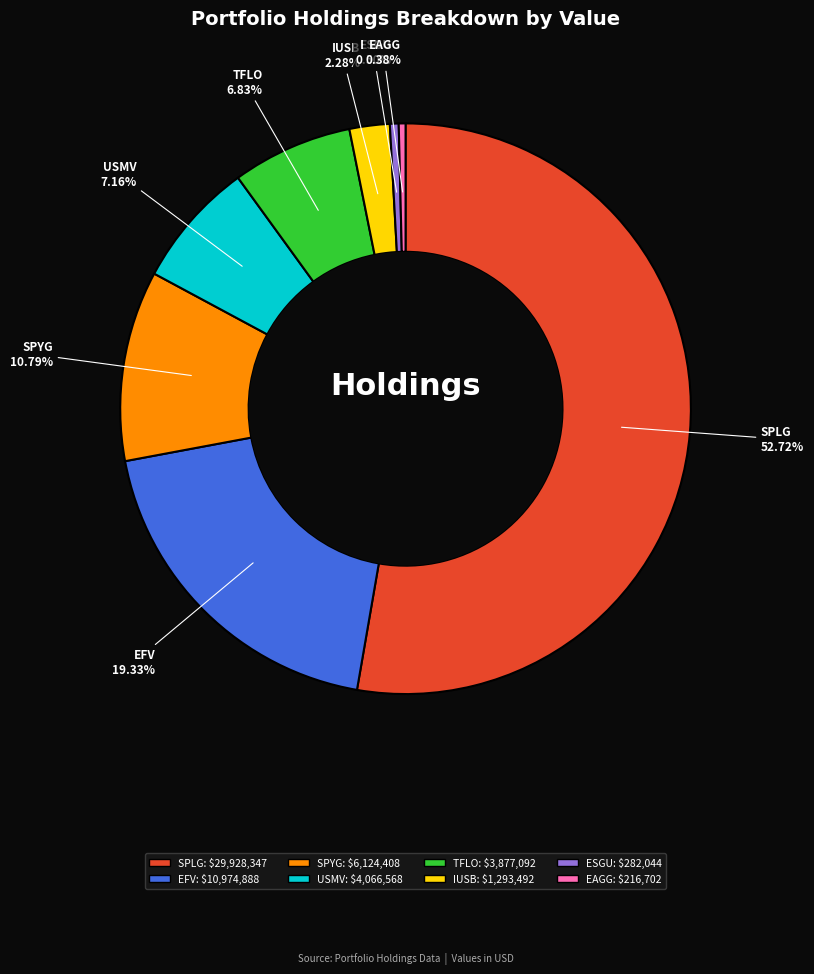

Does SPLG account for over 50% of the chart?

Yes